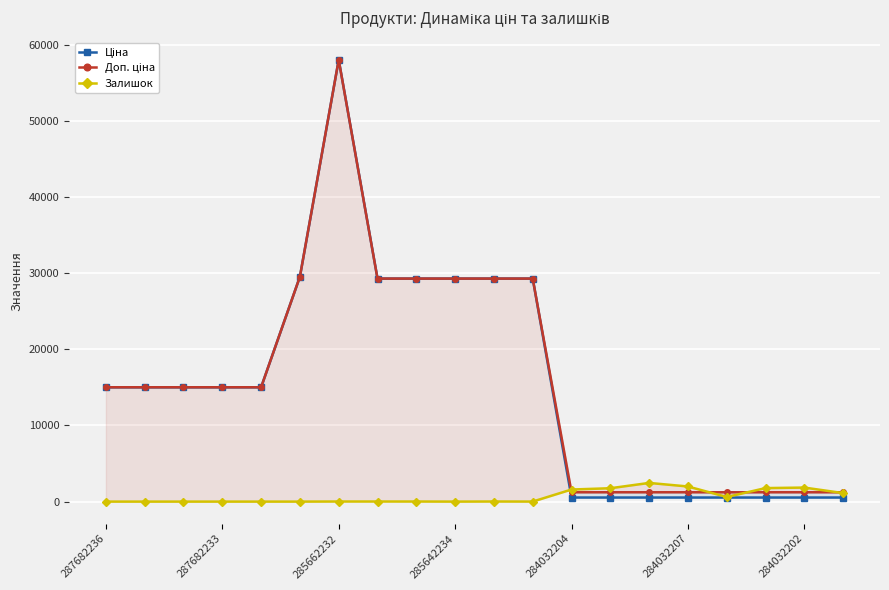

The value of Залишок at 13 is 1756.0. True or false?

True